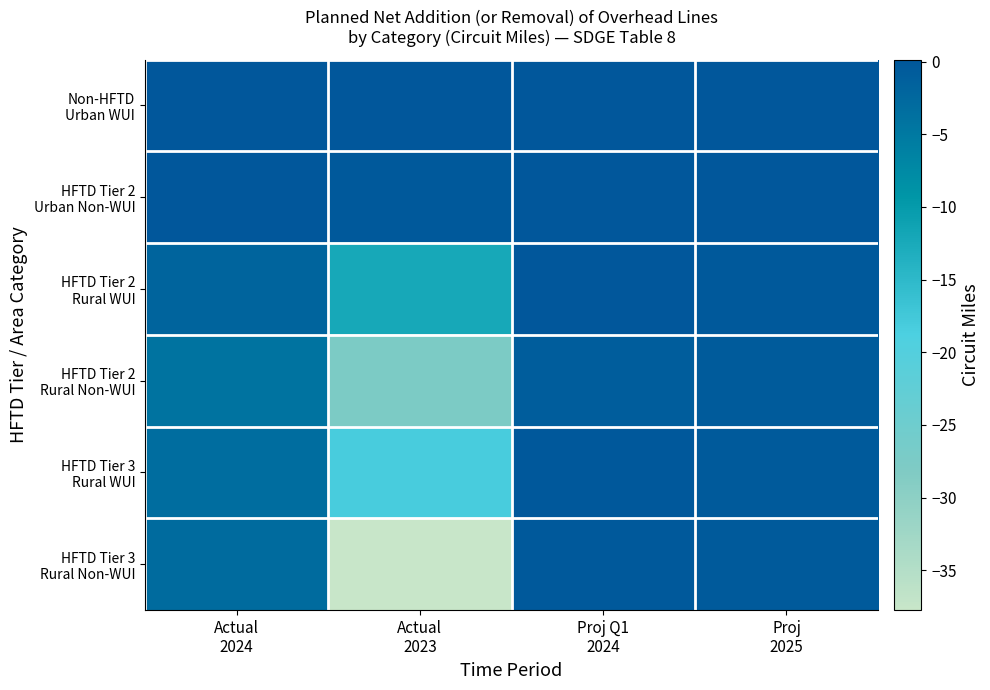

What is the smallest value displayed?

-37.7